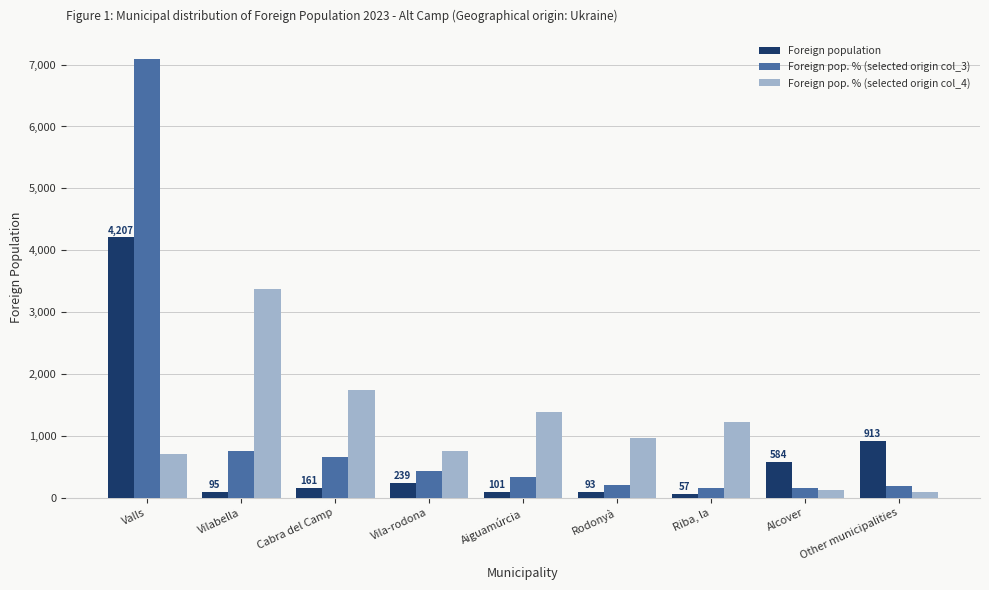

The value of Foreign pop. % (selected origin col_4) at Valls is 354. True or false?

False